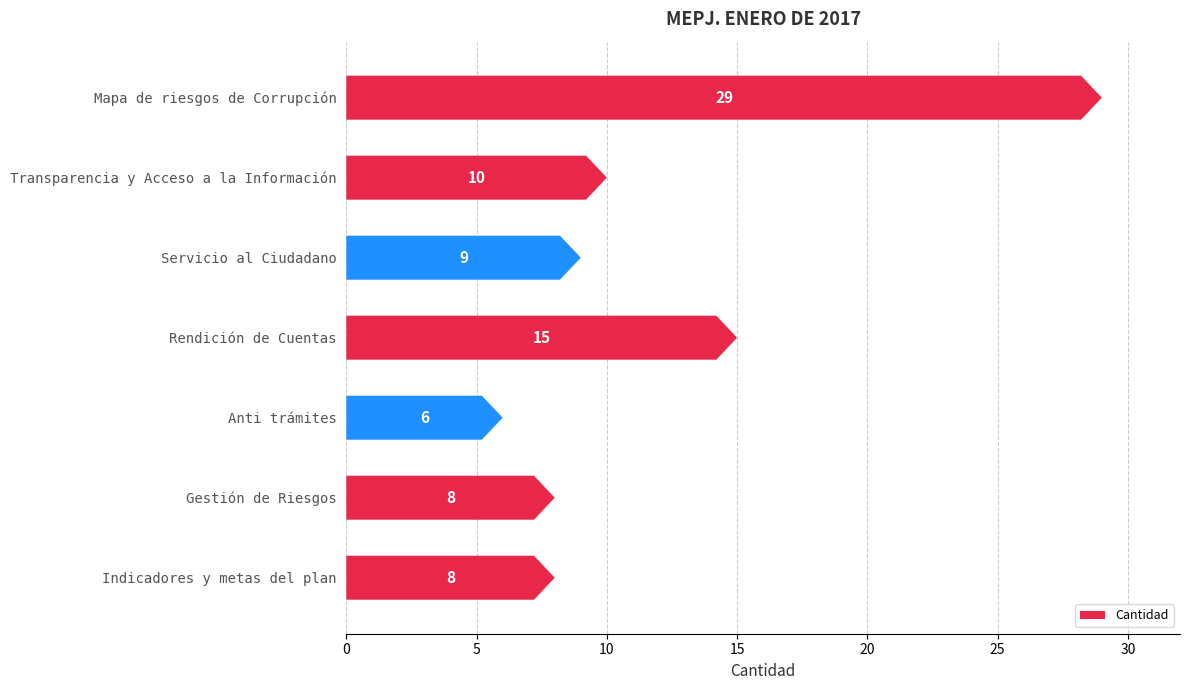

Approximately how many times larger is the value at Gestión de Riesgos compared to Indicadores y metas del plan?

1.0